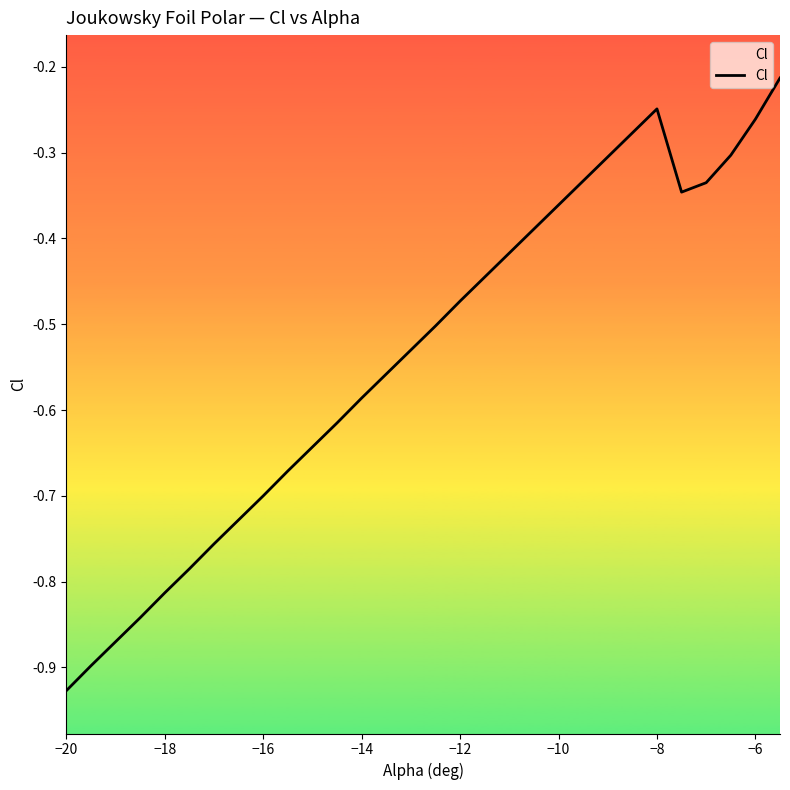

Which category has the lowest value across all series?

−20